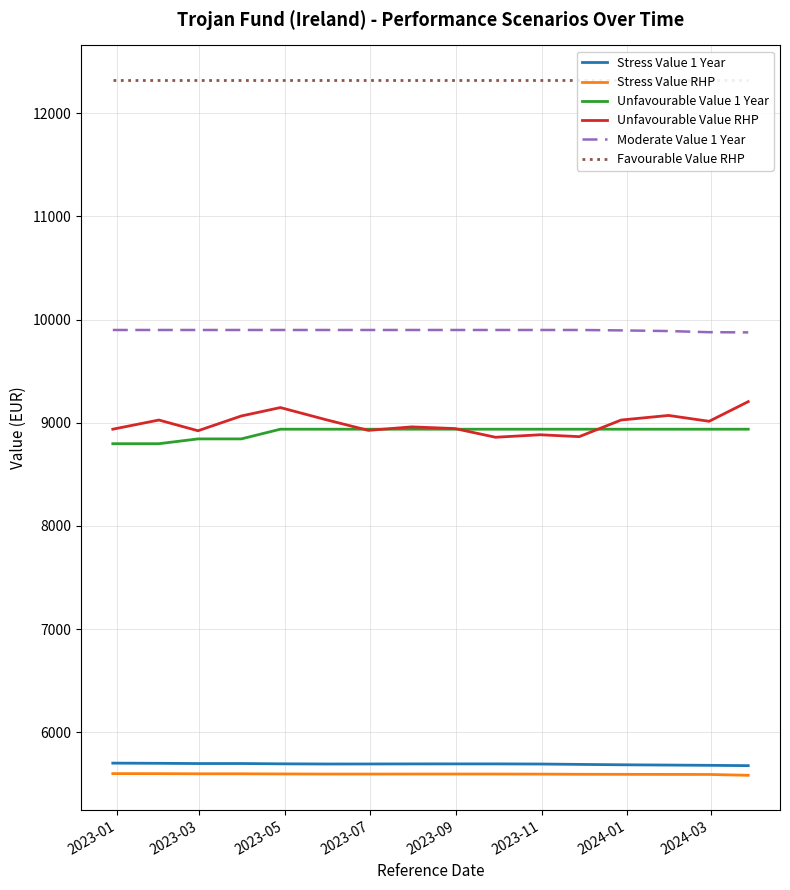

How many data points in Stress Value 1 Year are above 5692?

8